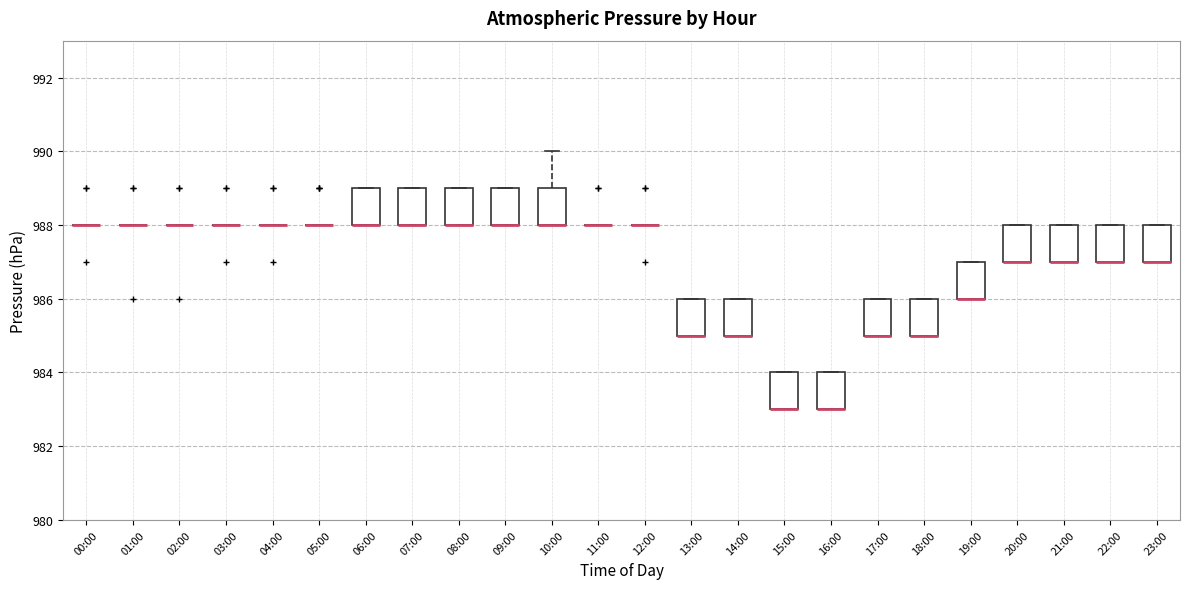

Reading left to right, transcribe this box plot: for each box, give where its median line is, the range the box spans, and where its two whiskers end, as read against the y-axis. The values are not printed on the chart, so give them approximately, as read against the axis.

00:00: box collapsed to a line at 988, whiskers 988 to 988
01:00: box collapsed to a line at 988, whiskers 988 to 988
02:00: box collapsed to a line at 988, whiskers 988 to 988
03:00: box collapsed to a line at 988, whiskers 988 to 988
04:00: box collapsed to a line at 988, whiskers 988 to 988
05:00: box collapsed to a line at 988, whiskers 988 to 988
06:00: median 988 (drawn on the box's lower edge), box 988 to 989, whiskers 988 to 989
07:00: median 988 (drawn on the box's lower edge), box 988 to 989, whiskers 988 to 989
08:00: median 988 (drawn on the box's lower edge), box 988 to 989, whiskers 988 to 989
09:00: median 988 (drawn on the box's lower edge), box 988 to 989, whiskers 988 to 989
10:00: median 988 (drawn on the box's lower edge), box 988 to 989, whiskers 988 to 990
11:00: box collapsed to a line at 988, whiskers 988 to 988
12:00: box collapsed to a line at 988, whiskers 988 to 988
13:00: median 985 (drawn on the box's lower edge), box 985 to 986, whiskers 985 to 986
14:00: median 985 (drawn on the box's lower edge), box 985 to 986, whiskers 985 to 986
15:00: median 983 (drawn on the box's lower edge), box 983 to 984, whiskers 983 to 984
16:00: median 983 (drawn on the box's lower edge), box 983 to 984, whiskers 983 to 984
17:00: median 985 (drawn on the box's lower edge), box 985 to 986, whiskers 985 to 986
18:00: median 985 (drawn on the box's lower edge), box 985 to 986, whiskers 985 to 986
19:00: median 986 (drawn on the box's lower edge), box 986 to 987, whiskers 986 to 987
20:00: median 987 (drawn on the box's lower edge), box 987 to 988, whiskers 987 to 988
21:00: median 987 (drawn on the box's lower edge), box 987 to 988, whiskers 987 to 988
22:00: median 987 (drawn on the box's lower edge), box 987 to 988, whiskers 987 to 988
23:00: median 987 (drawn on the box's lower edge), box 987 to 988, whiskers 987 to 988